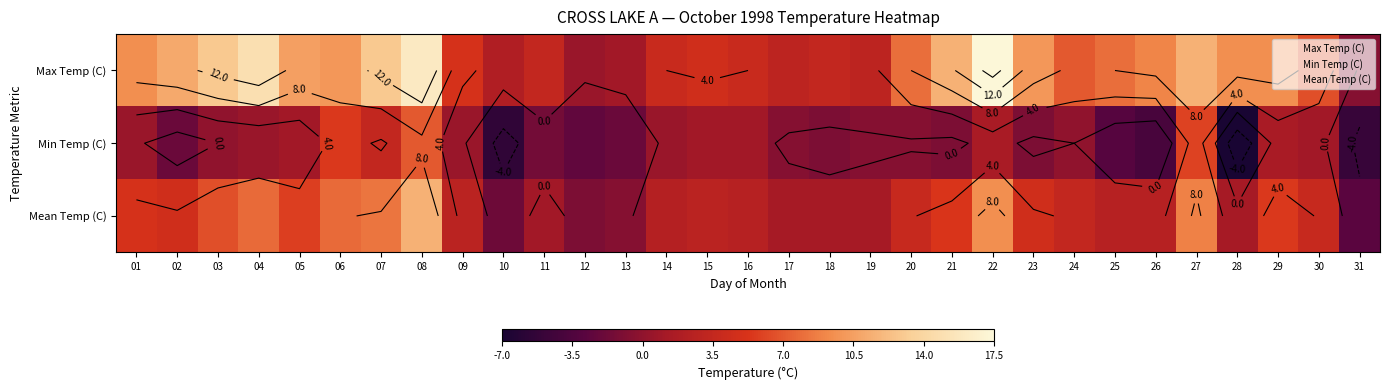

How many series are shown in this chart?

3